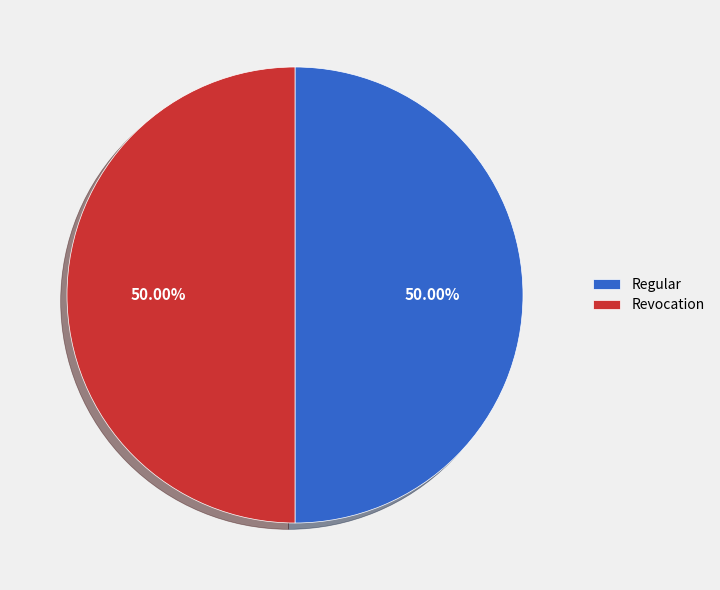

How many segments does this pie chart have?

2